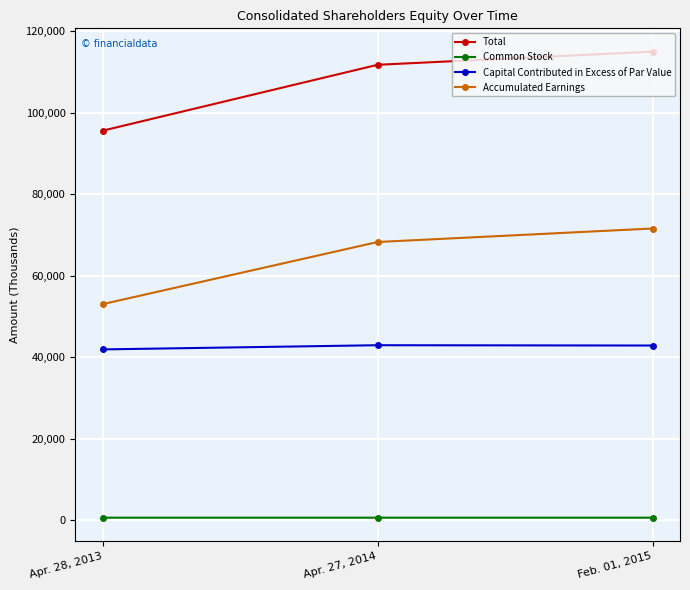

What are all the series names shown in the legend?

Total, Common Stock, Capital Contributed in Excess of Par Value, Accumulated Earnings